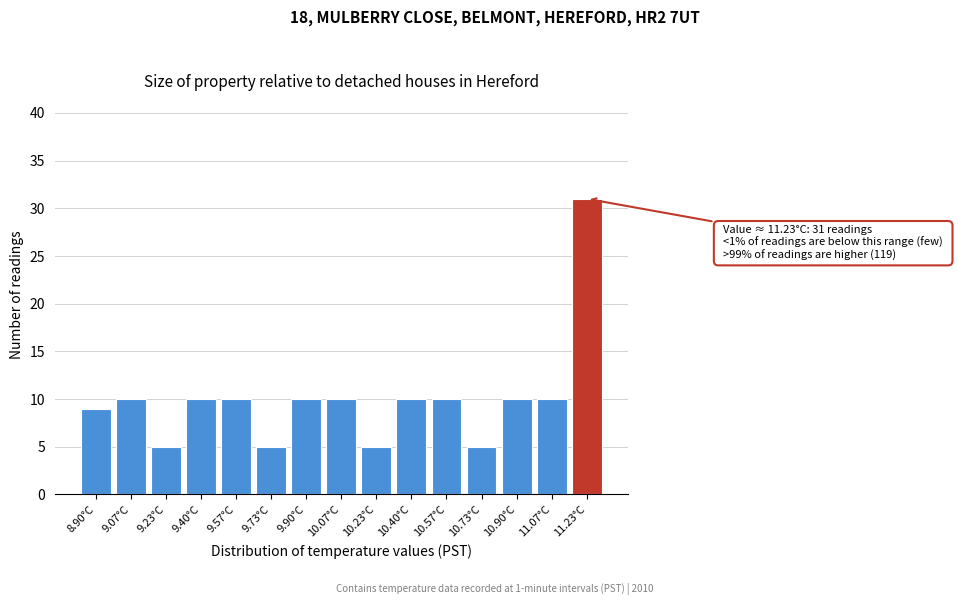

Reading left to right, what are all the values shown in this chart?

9	10	5	10	10	5	10	10	5	10	10	5	10	10	31